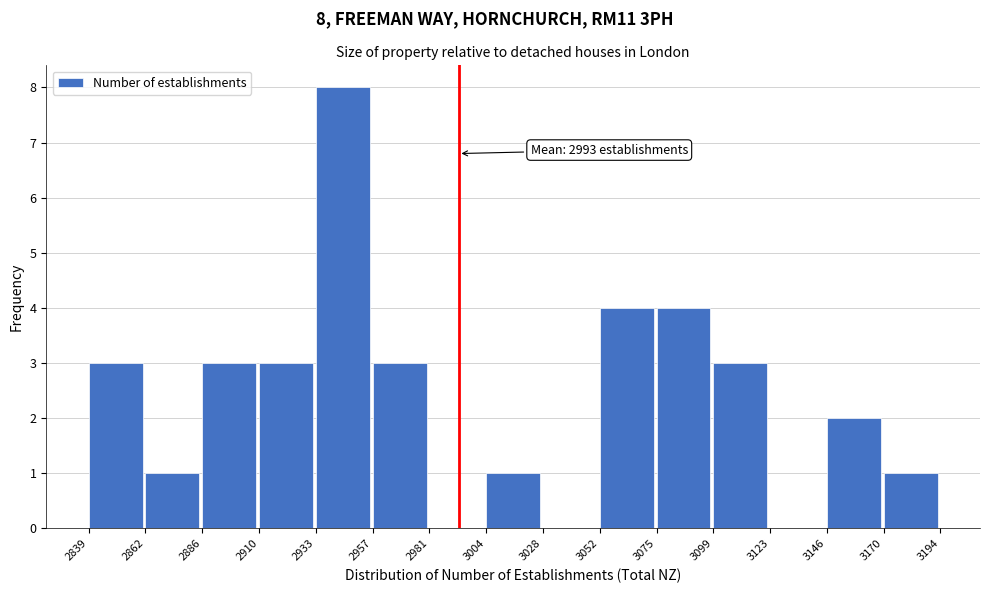

Over which range of the x-axis is the bar tallest?

2933 to 2957